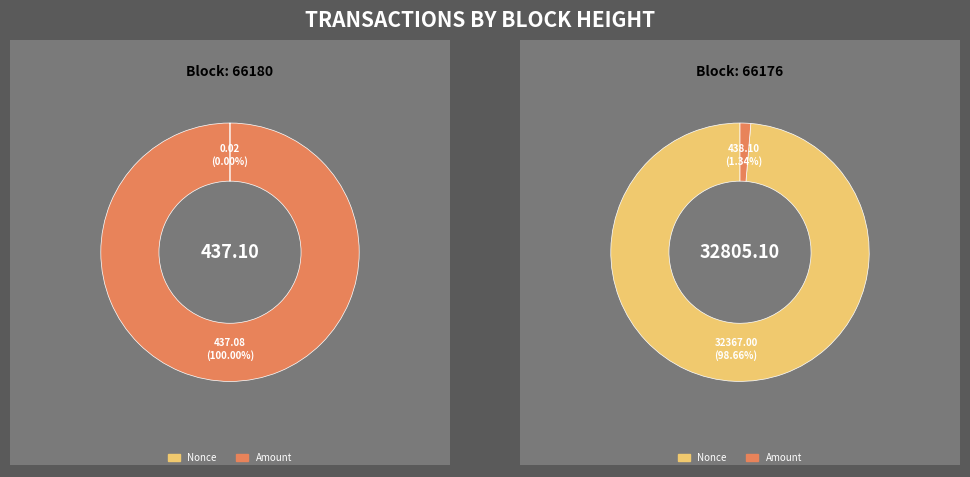

To the nearest percent, what percentage of the pie is Amount?

1%